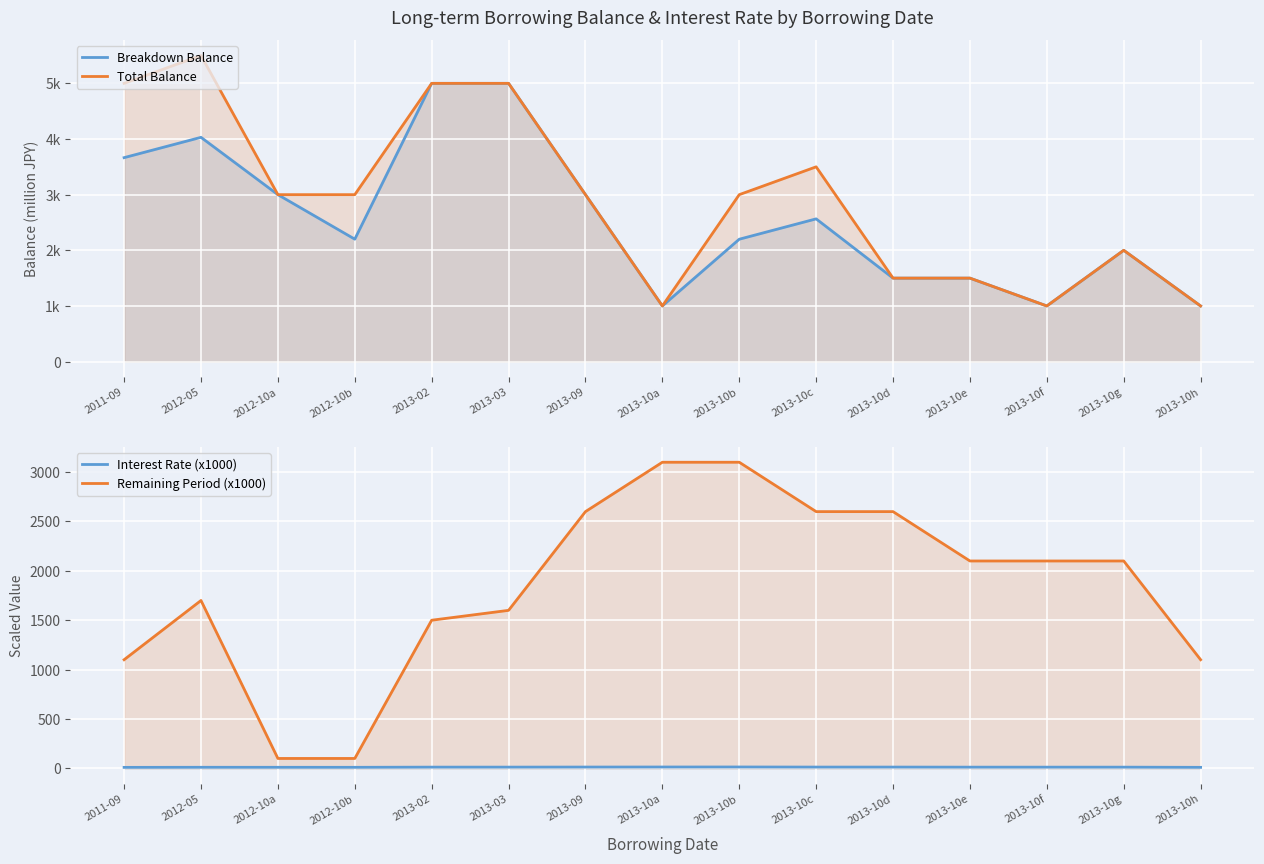

Does the chart display data point markers on the line(s)?

No